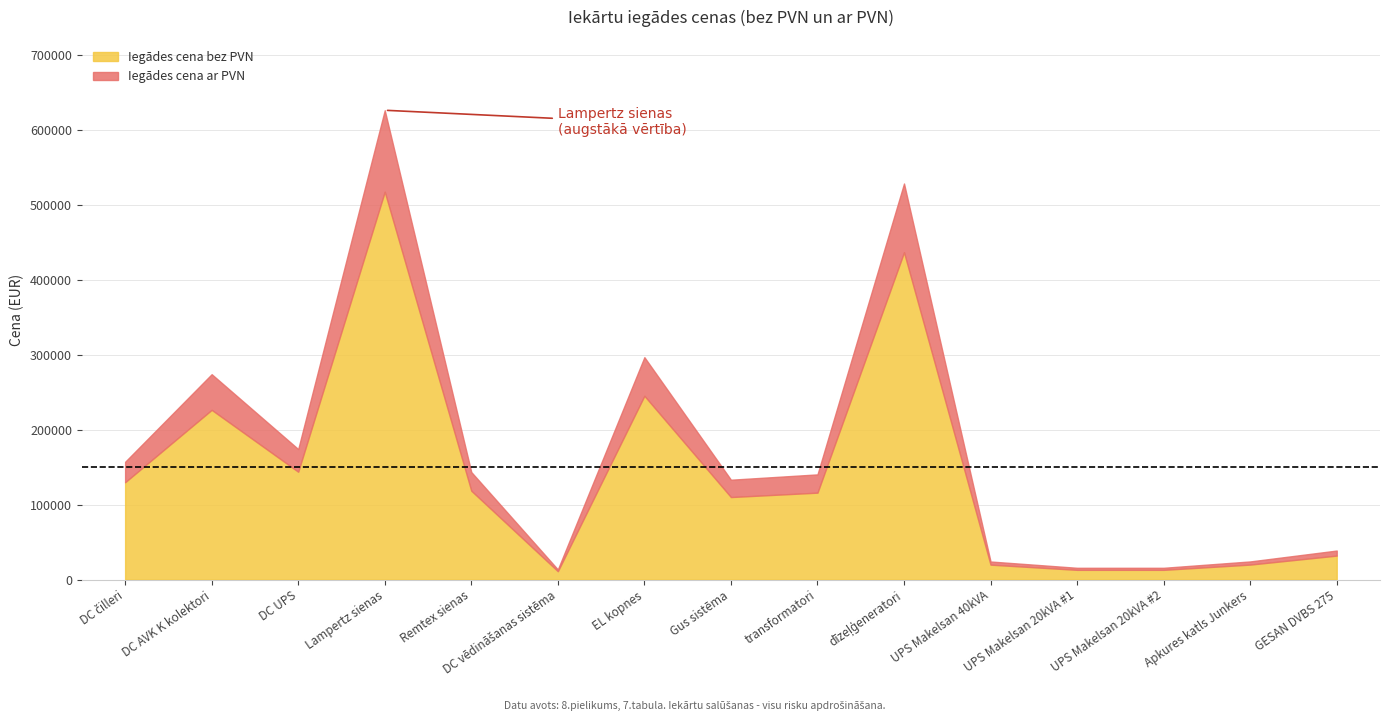

The value of Iegādes cena bez PVN at Lampertz sienas is 517139.7. True or false?

True